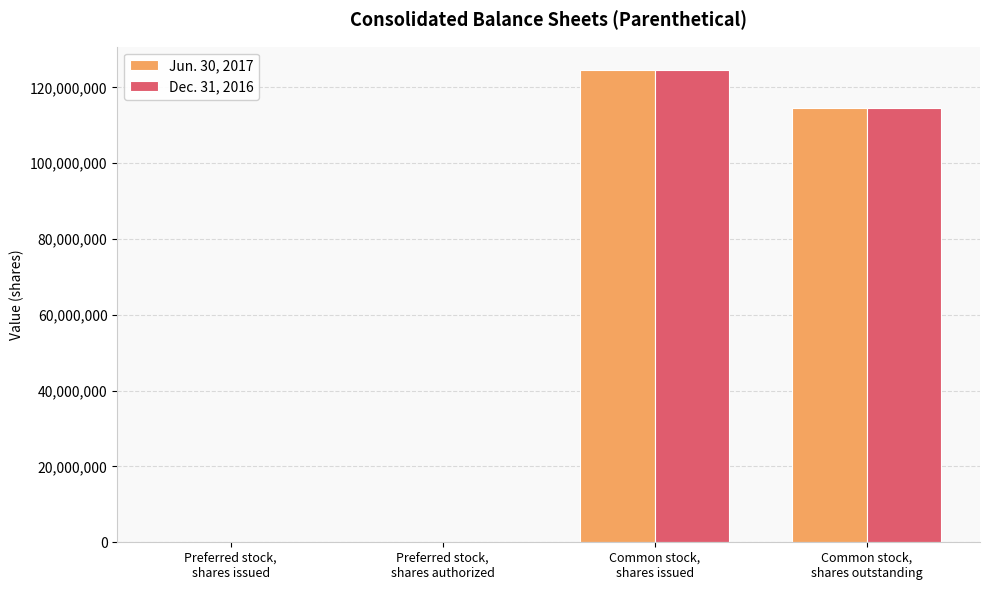

What is the maximum value for Jun. 30, 2017?

124527990